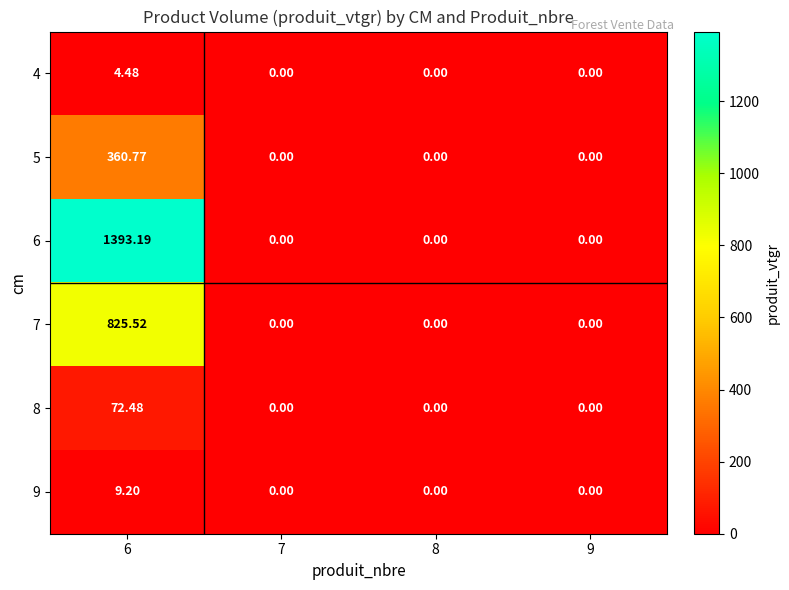

Is the value of 7 at 7 greater than the value of 6 at 6?

No